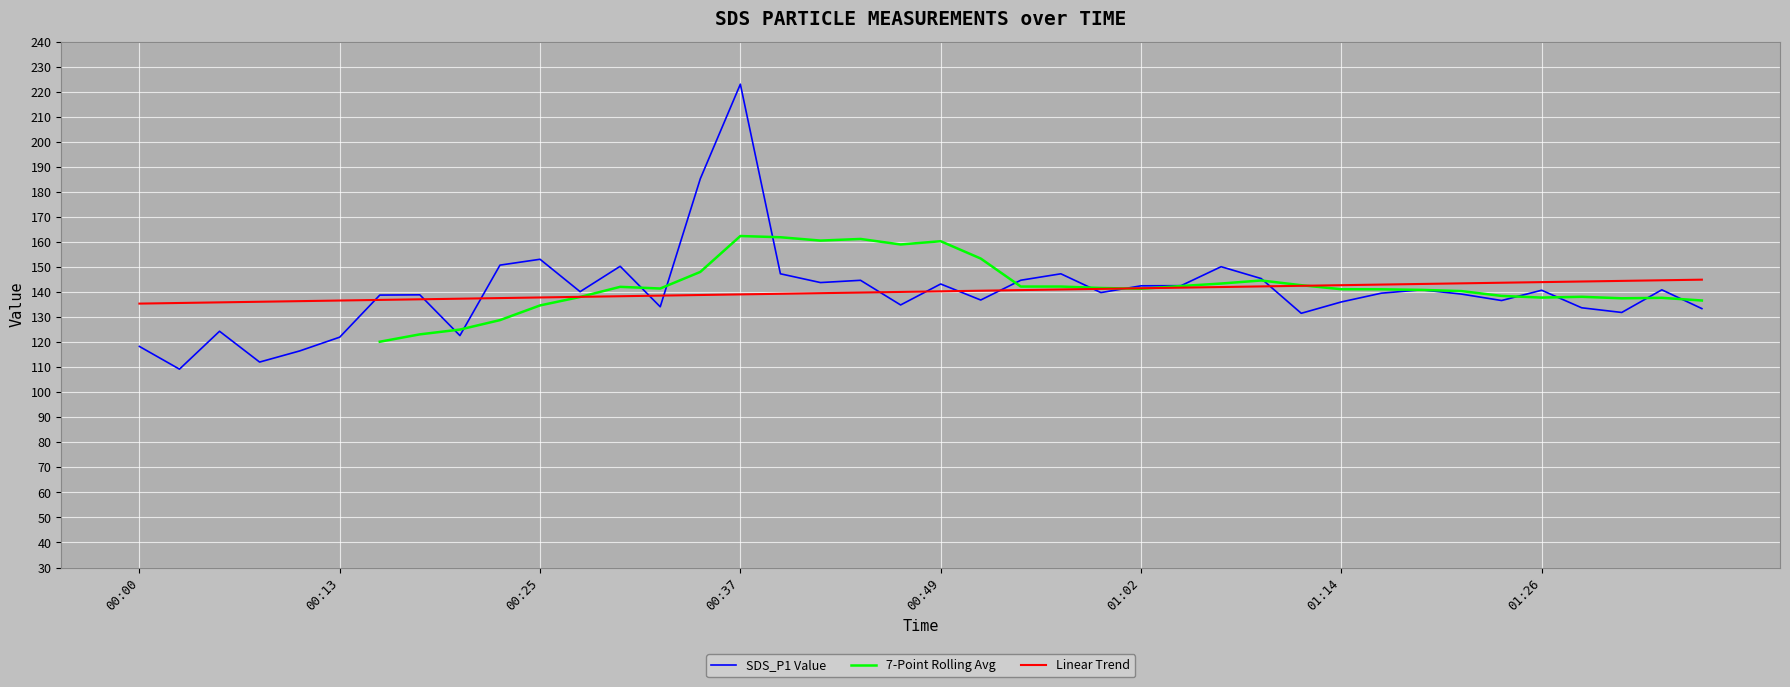

What are all the series names shown in the legend?

SDS_P1 Value, 7-Point Rolling Avg, Linear Trend